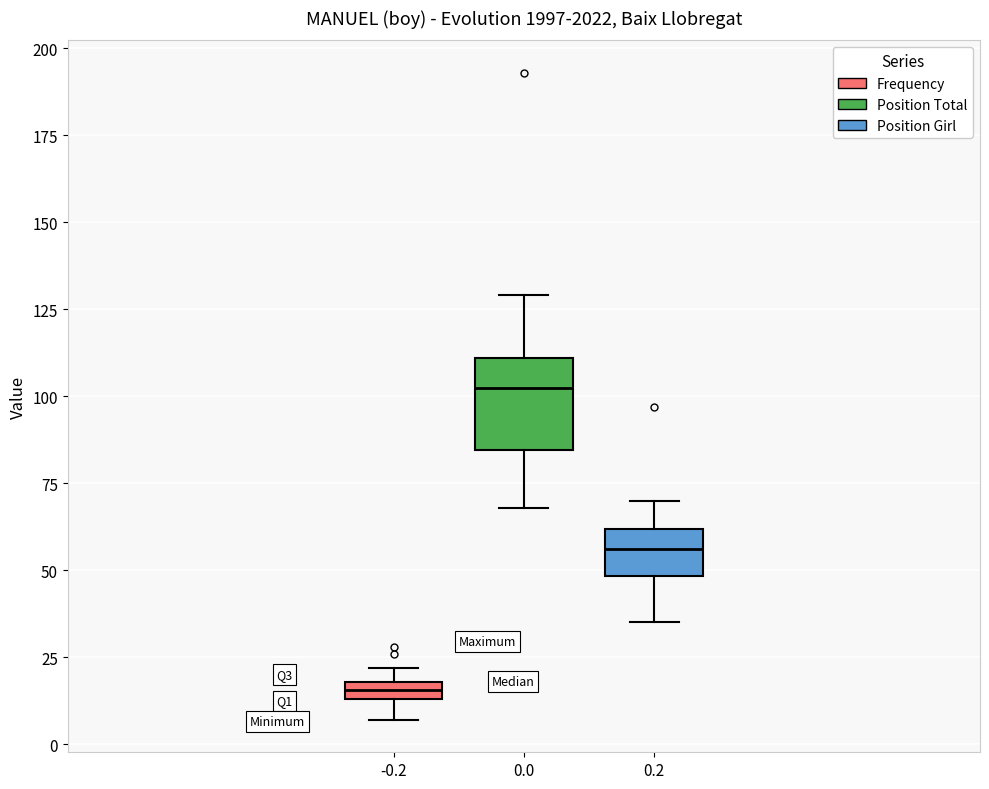

Which box's median line is the lowest?

-0.2